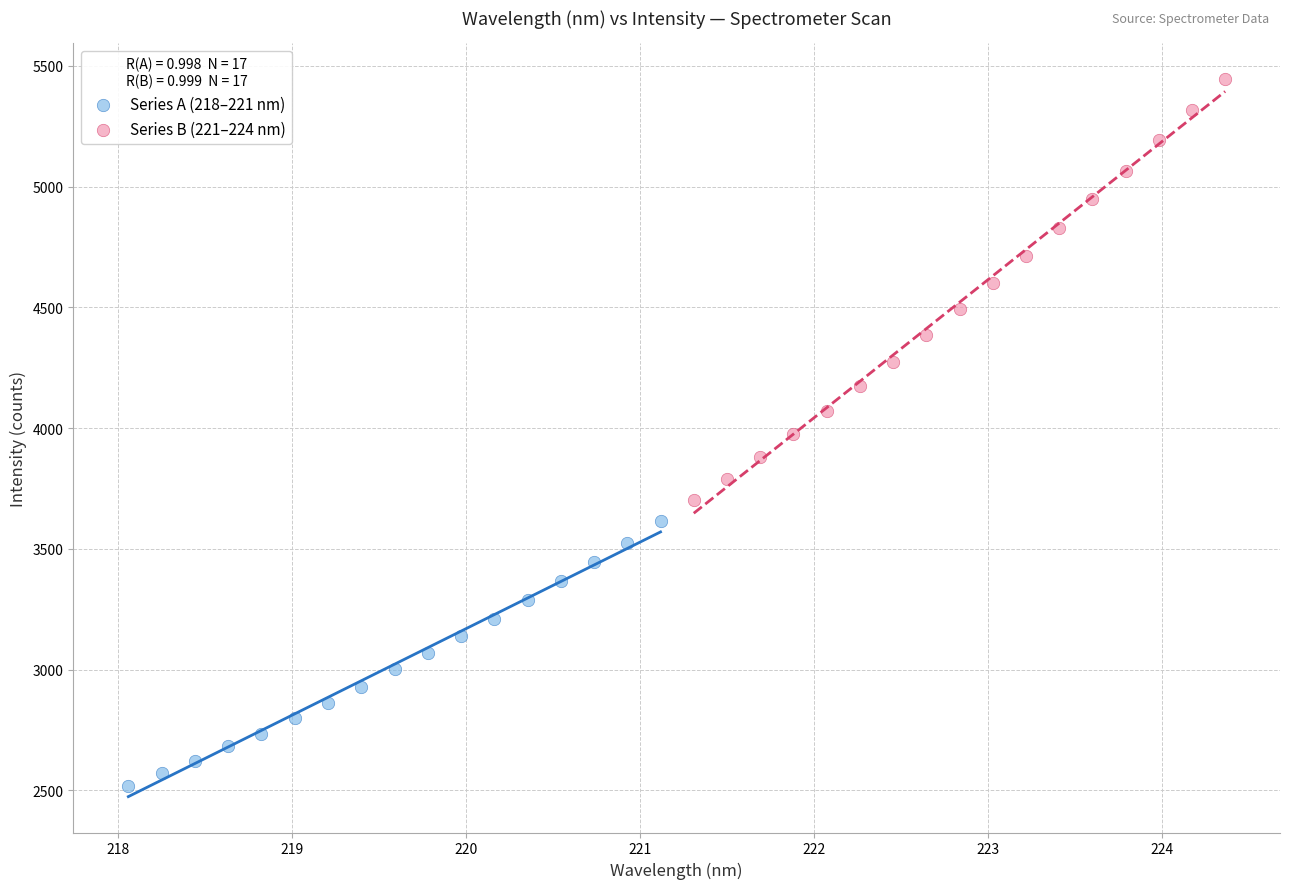

Which series contains the highest Y value?

Series B (221–224 nm)